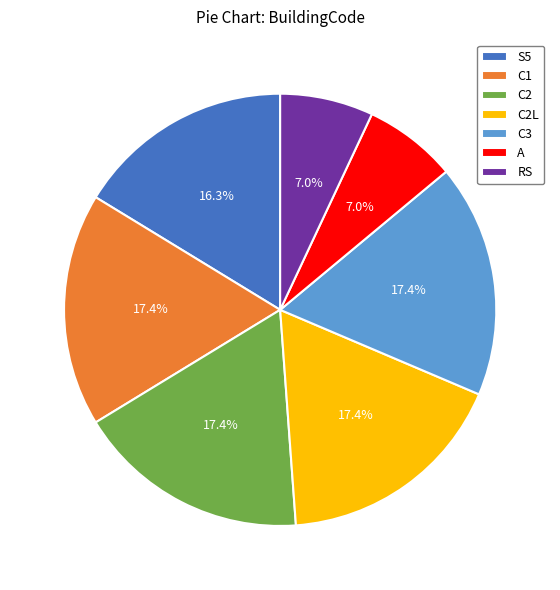

What is the total percentage of C2L and A?

24.4%